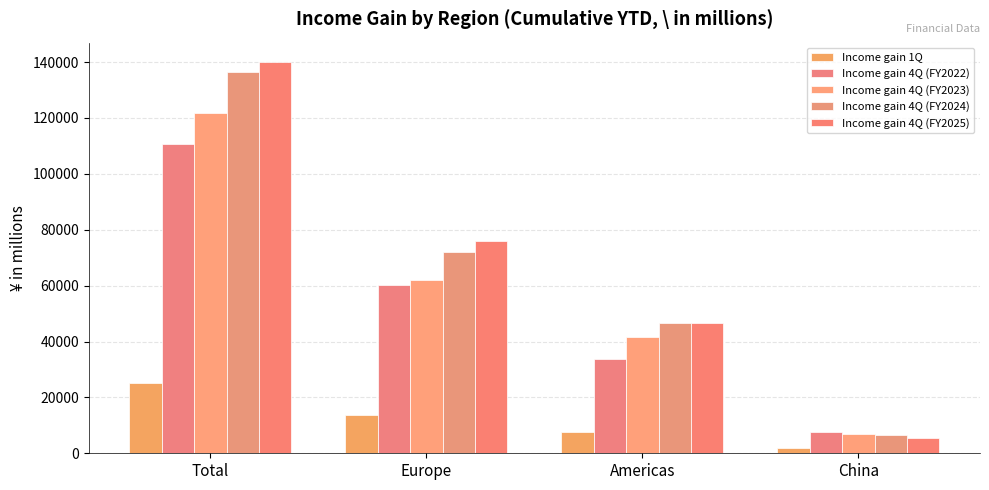

Reading left to right, what are all the values shown in this chart?

Income gain 1Q: 25324	13768	7544	1728
Income gain 4Q (FY2022): 110810	60046	33777	7493
Income gain 4Q (FY2023): 121629	61906	41481	7058
Income gain 4Q (FY2024): 136321	71887	46494	6505
Income gain 4Q (FY2025): 139965	75937	46615	5360